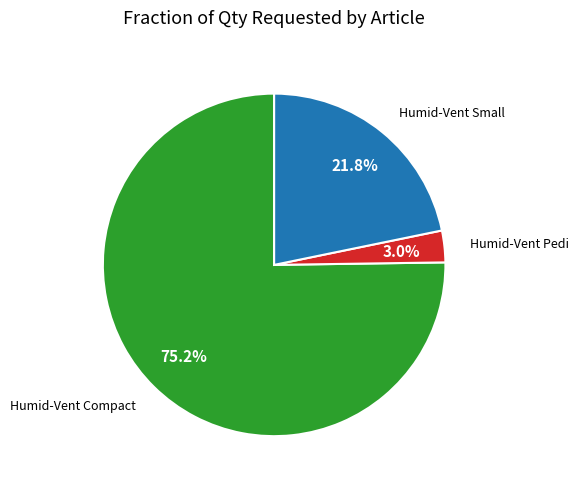

Is there a majority slice in this chart?

Yes